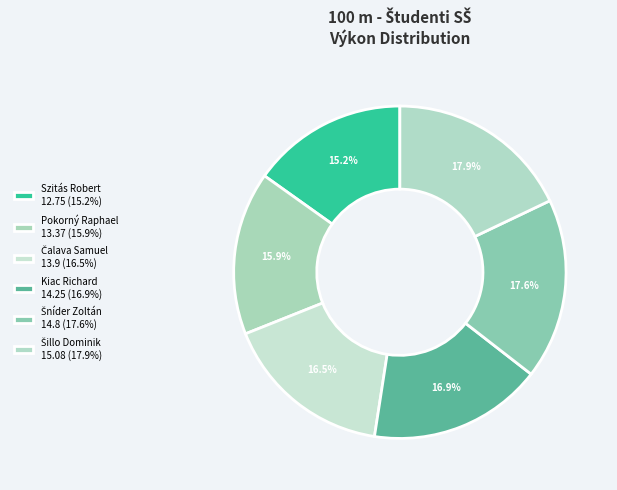

What portion of the pie excludes Čalava Samuel?

83.5%